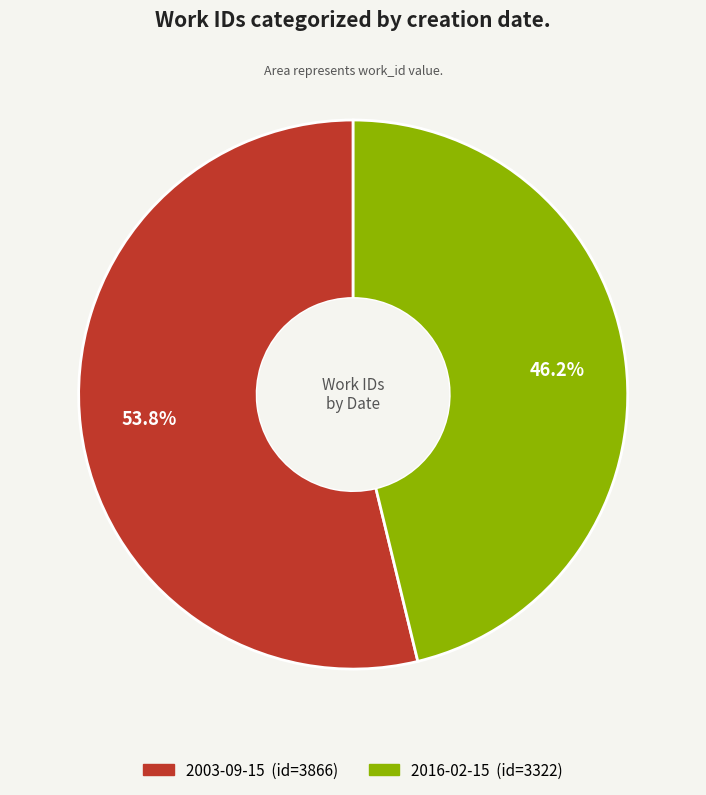

Which category has the smallest portion of the pie?

2016-02-15